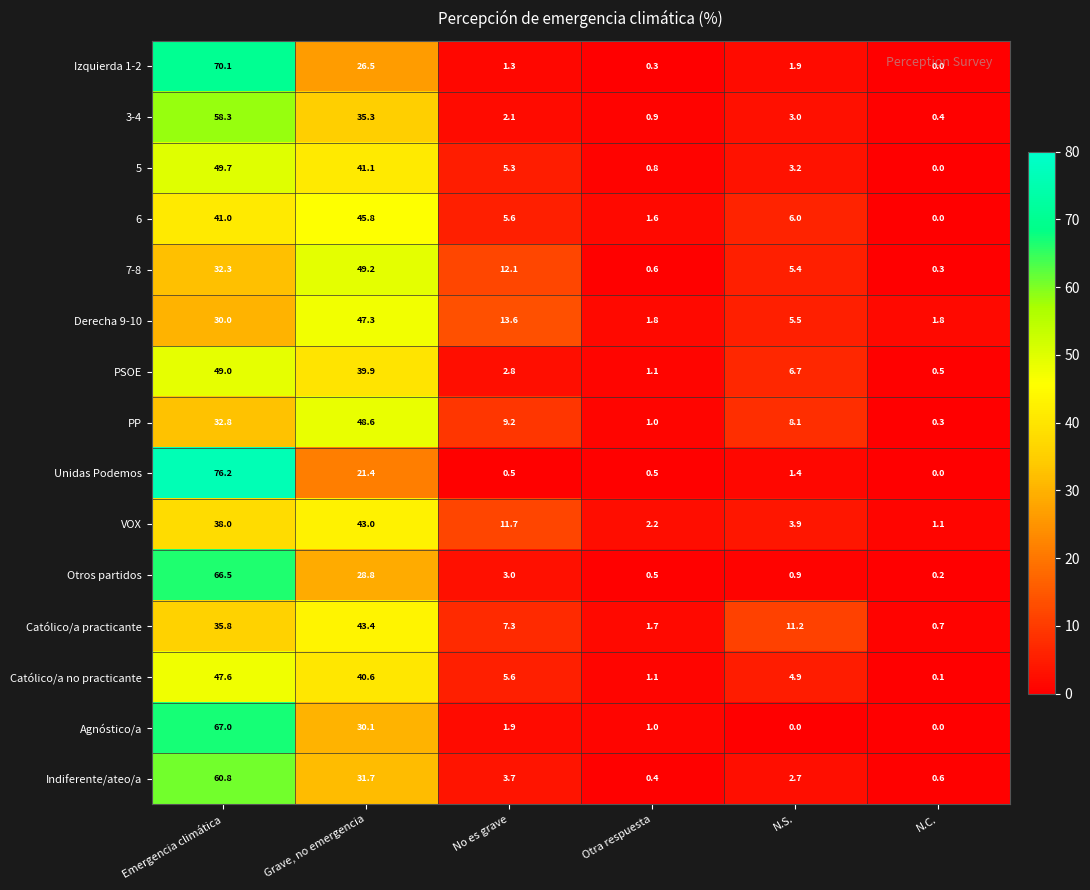

The Indiferente/ateo/a series shows 1.1 at N.C.. True or false?

False